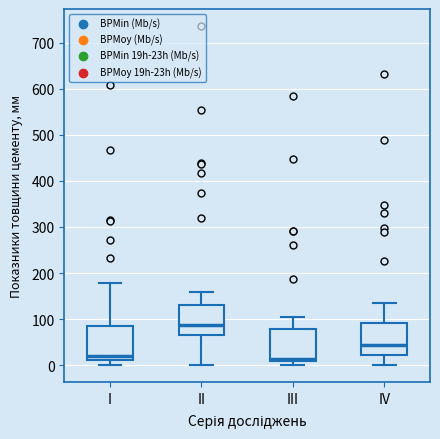

Where does the upper whisker of the box for III end on the y-axis? The values are not printed on the chart, so give them approximately, as read against the axis.

110